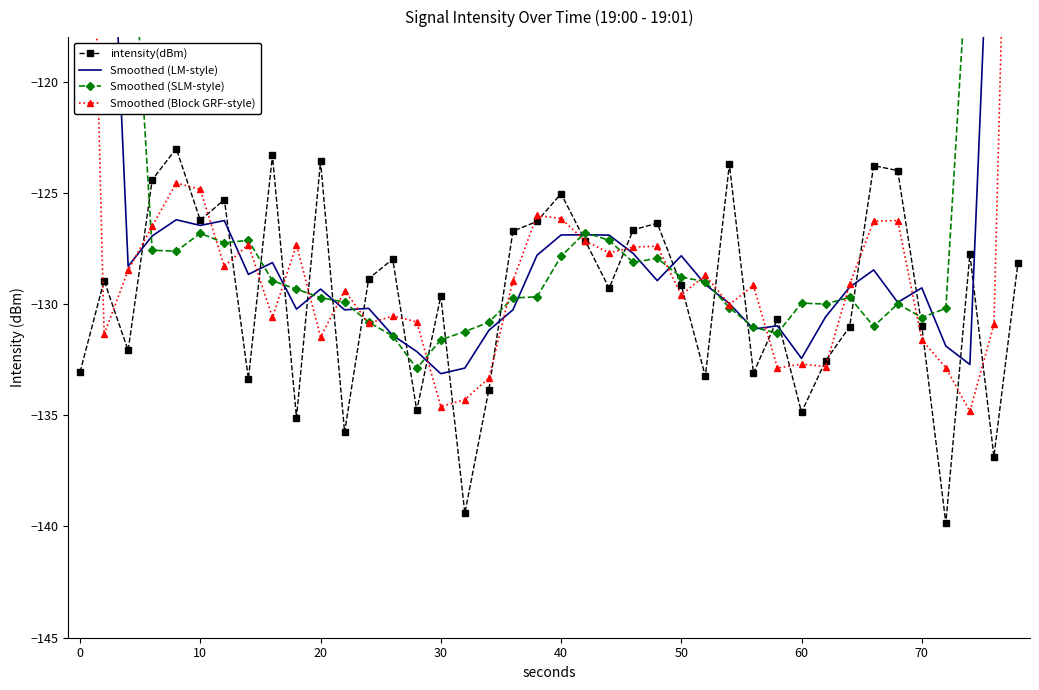

Is it true that intensity(dBm) equals -129.2 at 50?

True